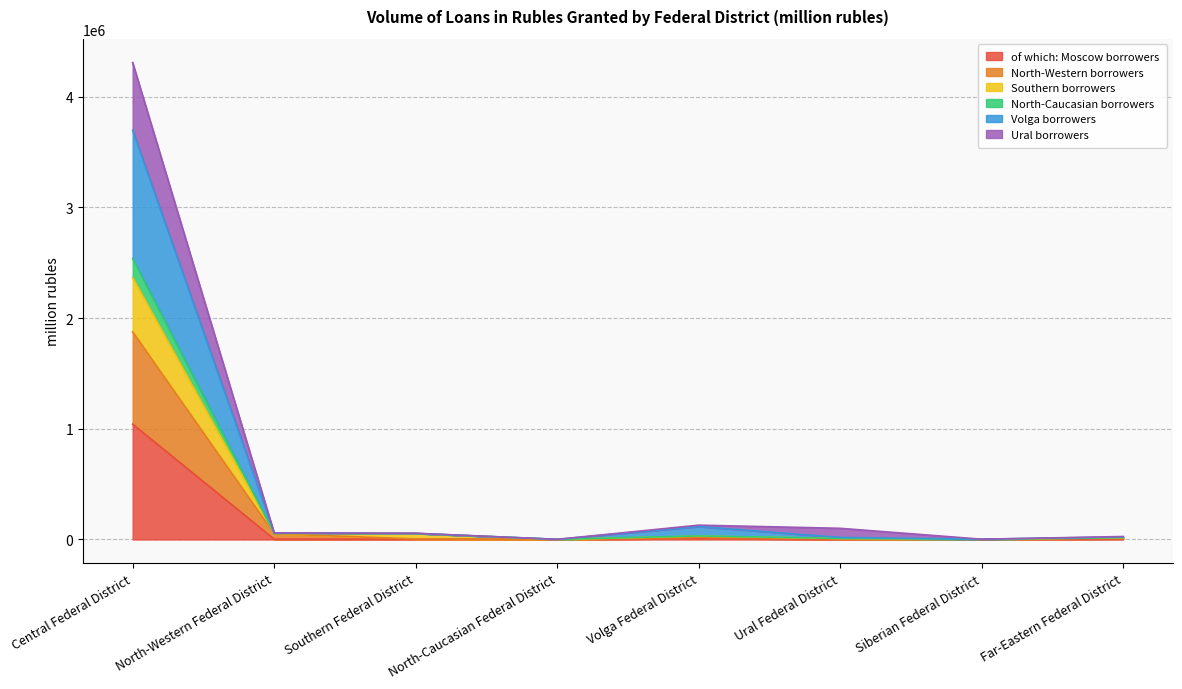

In North-Caucasian borrowers, how many points are higher than both neighbors (excluding endpoints)?

1